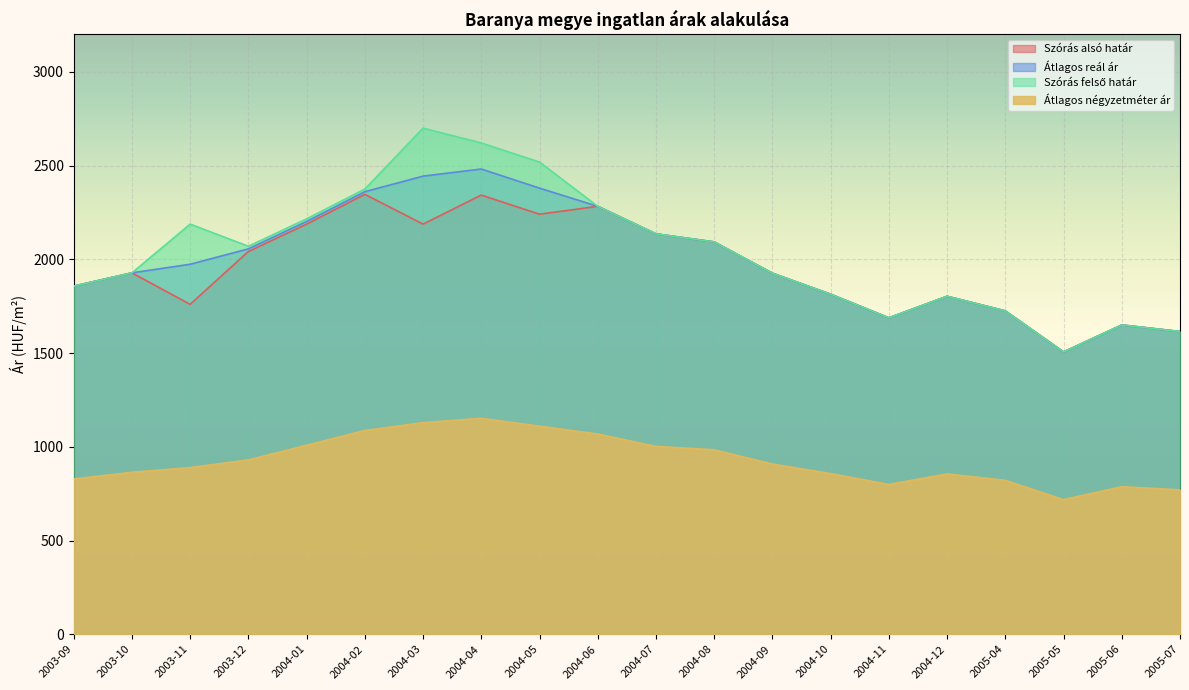

Reading left to right, extract all data points from this chart.

Szórás alsó határ: 1857	1928	1760	2042	2188	2347	2188	2343	2241	2283	2136	2093	1926	1814	1688	1803	1725	1506	1650	1615
Átlagos reál ár: 1857	1928	1974	2056	2202	2361	2444	2482	2380	2283	2136	2093	1926	1814	1688	1803	1725	1506	1650	1615
Szórás felső határ: 1857	1928	2188	2070	2216	2375	2700	2621	2519	2283	2136	2093	1926	1814	1688	1803	1725	1506	1650	1615
Átlagos négyzetméter ár: 828	864	889	930	1008	1087	1129	1152	1110	1068	1002	984	908	857	799	855	821	718	787	770